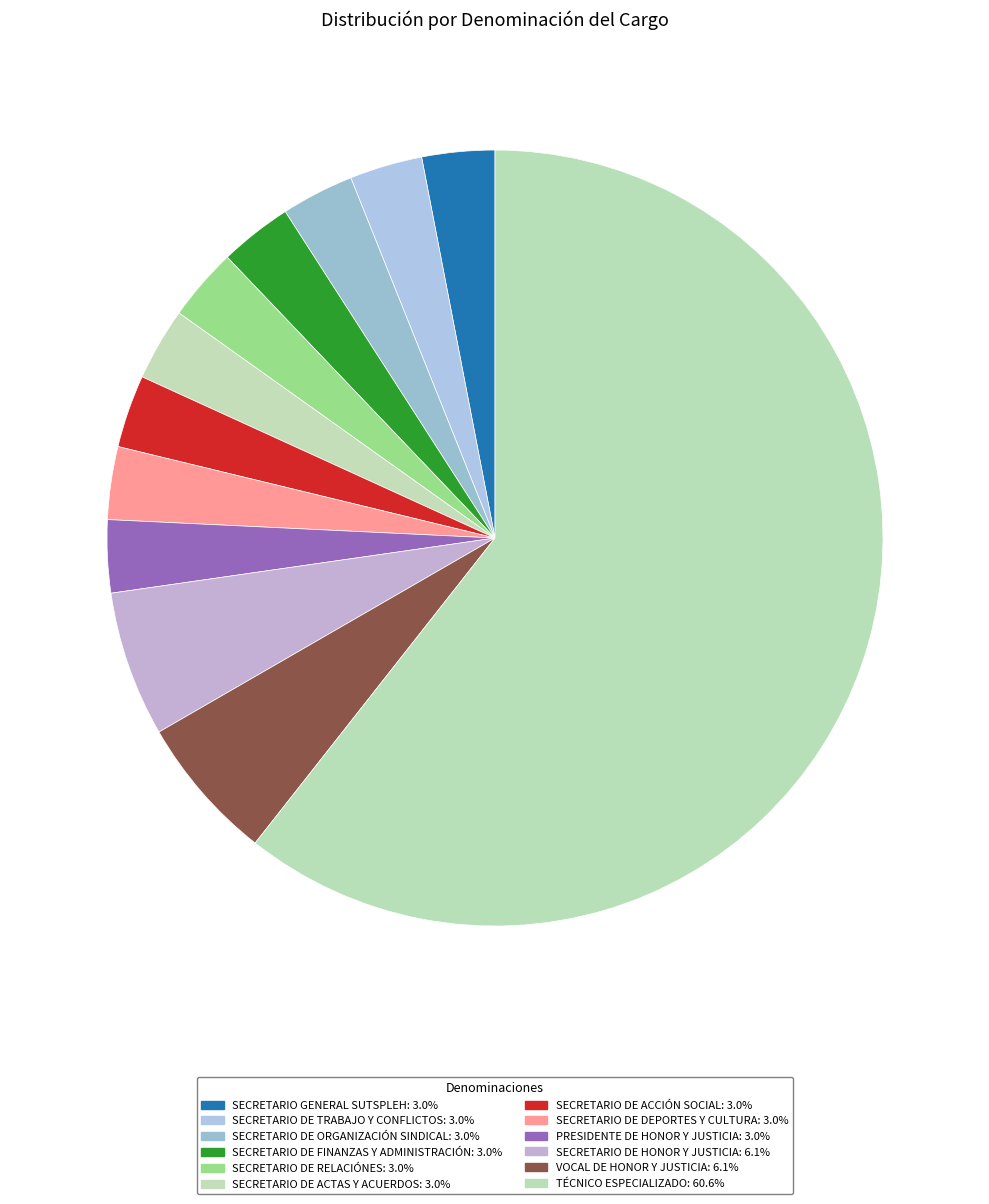

Which category has the smallest portion of the pie?

SECRETARIO GENERAL SUTSPLEH